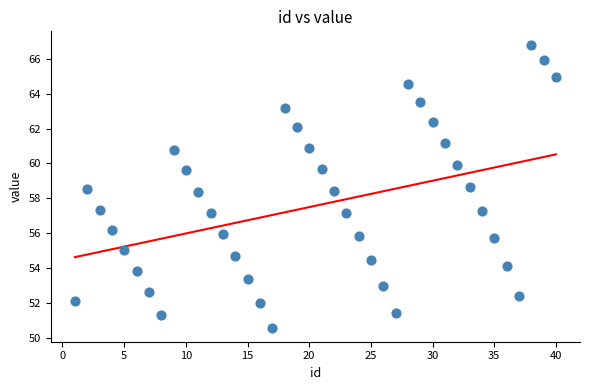

What is the range of Y values (max minus min)?

16.2